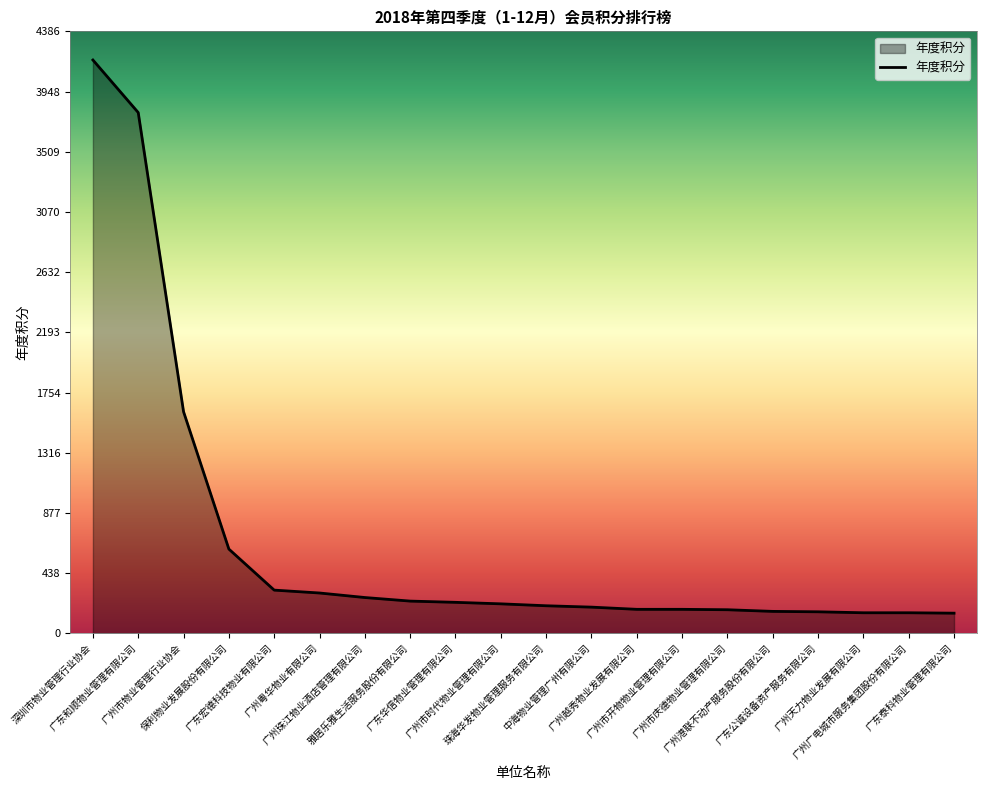

Read the value at 广州市庆德物业管理有限公司, to the nearest 10.

170